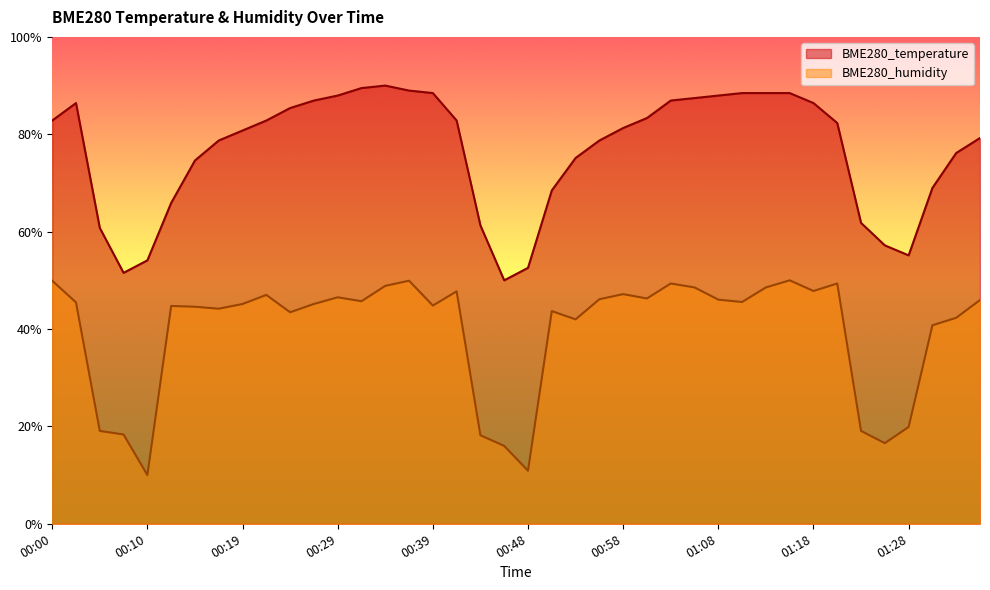

Reading right to left, extract all data points from this chart.

BME280_temperature: 79.2	76.2	69.0	55.1	57.2	61.8	82.3	86.4	88.5	88.5	88.5	87.9	87.4	86.9	83.3	81.3	78.7	75.1	68.5	52.6	50.0	61.3	82.8	88.5	89.0	90.0	89.5	87.9	86.9	85.4	82.8	80.8	78.7	74.6	65.9	54.1	51.5	60.8	86.4	82.8
BME280_humidity: 46.0	42.3	40.8	19.9	16.6	19.1	49.4	47.8	50.0	48.5	45.5	46.0	48.5	49.4	46.3	47.2	46.1	42.0	43.7	10.9	16.0	18.2	47.7	44.8	49.9	48.9	45.7	46.5	45.1	43.4	47.0	45.1	44.2	44.6	44.7	10.0	18.3	19.1	45.5	49.9